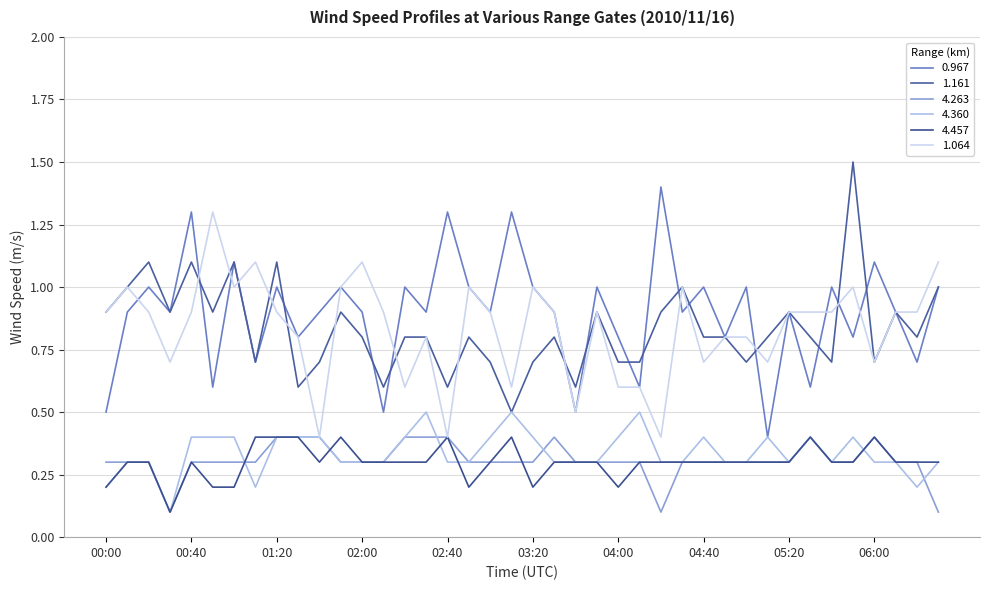

True or false: 4.360 and 1.064 intersect in this chart.

False